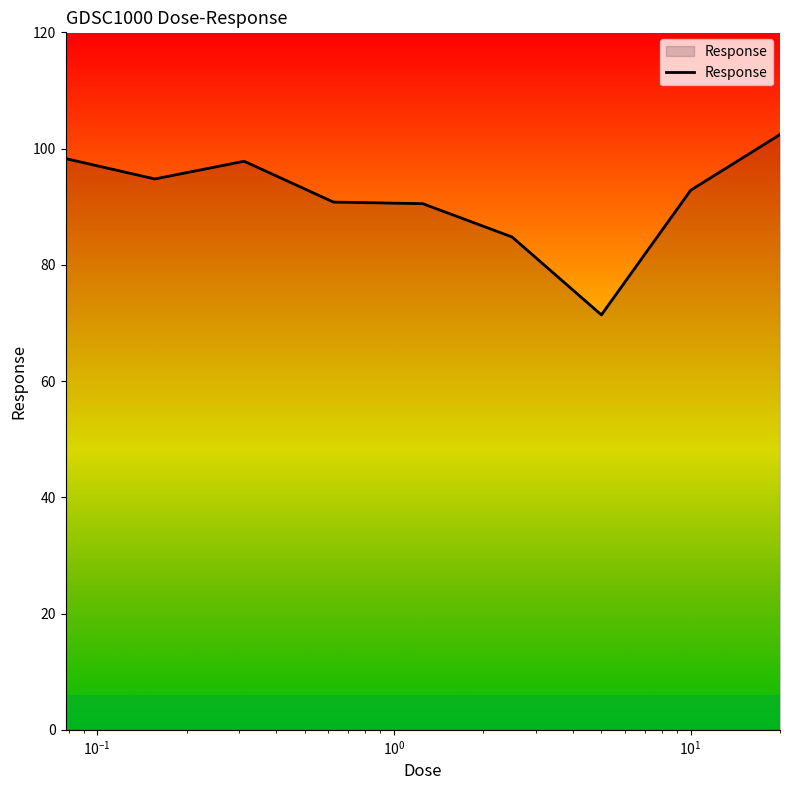

What is the minimum value shown in the chart?

71.4